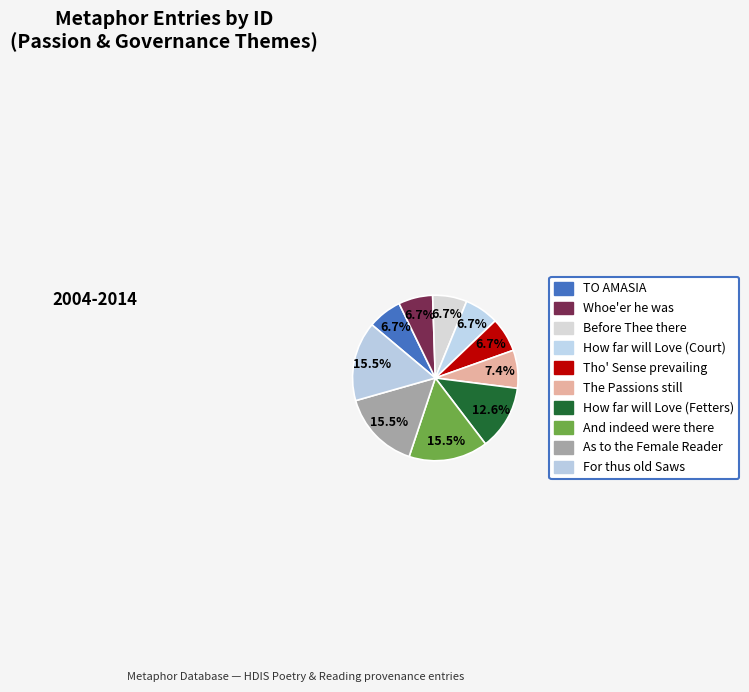

What is the change in value from Whoe'er he was to The Passions still?

+1140